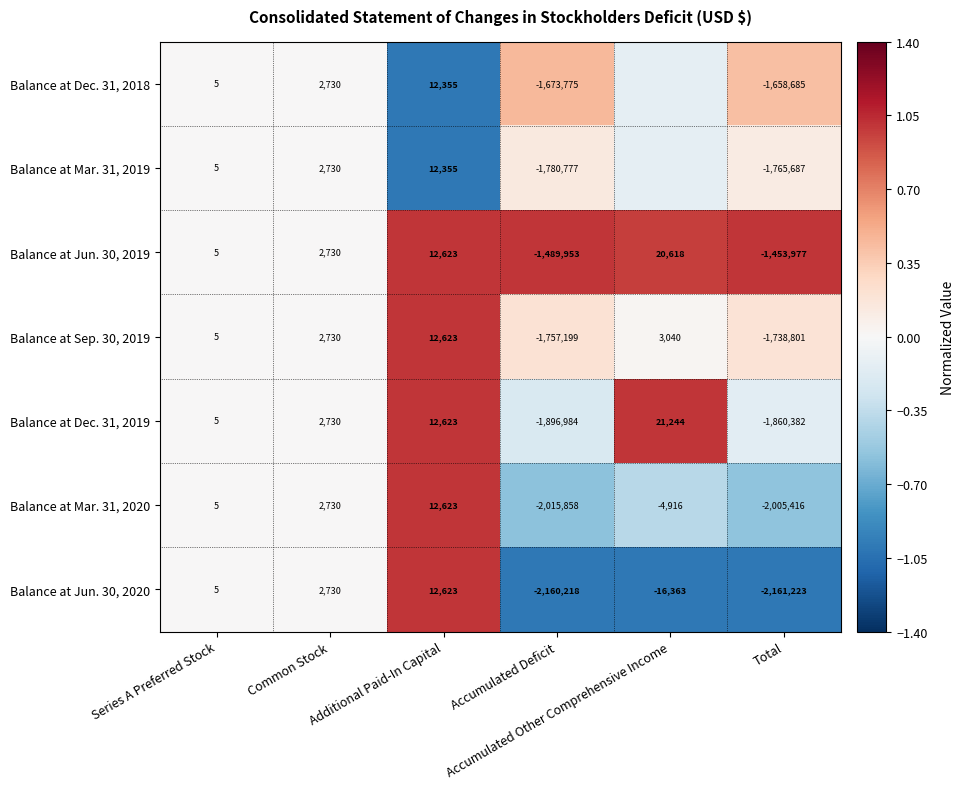

The value of Balance at Sep. 30, 2019 at Accumulated Deficit is 0.1. True or false?

False